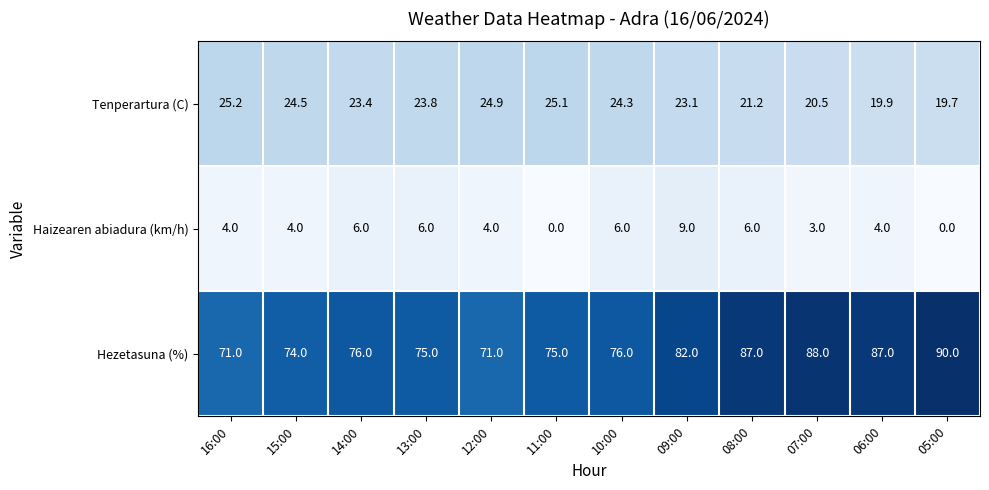

Which series has the largest range (max minus min)?

Hezetasuna (%)